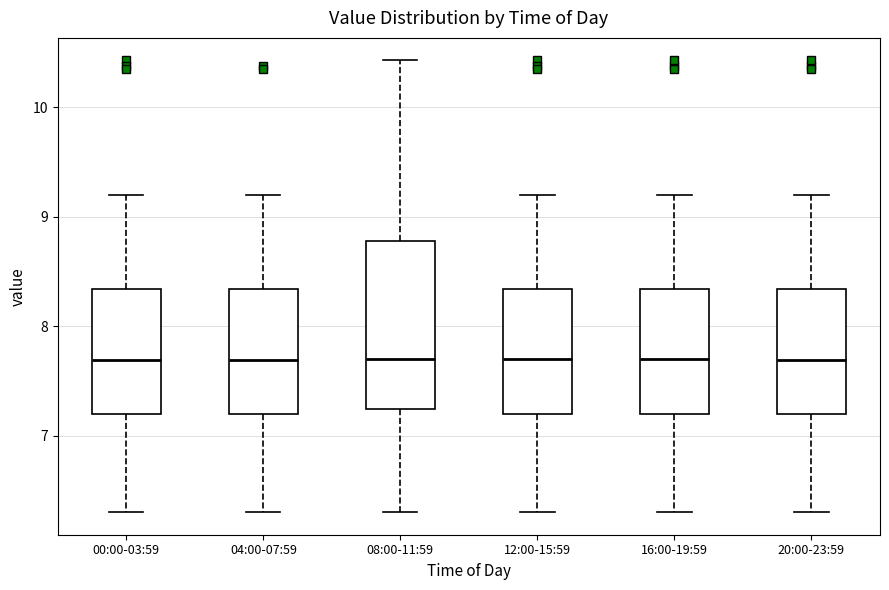

Reading left to right, read every box against the y-axis: the position of its median line, the range the box covers, and the ends of its whiskers. The values are not printed on the chart, so give them approximately, as read against the axis.

00:00-03:59: median 7.7, box 7.2 to 8.3, whiskers 6.3 to 9.2
04:00-07:59: median 7.7, box 7.2 to 8.3, whiskers 6.3 to 9.2
08:00-11:59: median 7.7, box 7.2 to 8.8, whiskers 6.3 to 10.4
12:00-15:59: median 7.7, box 7.2 to 8.3, whiskers 6.3 to 9.2
16:00-19:59: median 7.7, box 7.2 to 8.3, whiskers 6.3 to 9.2
20:00-23:59: median 7.7, box 7.2 to 8.3, whiskers 6.3 to 9.2